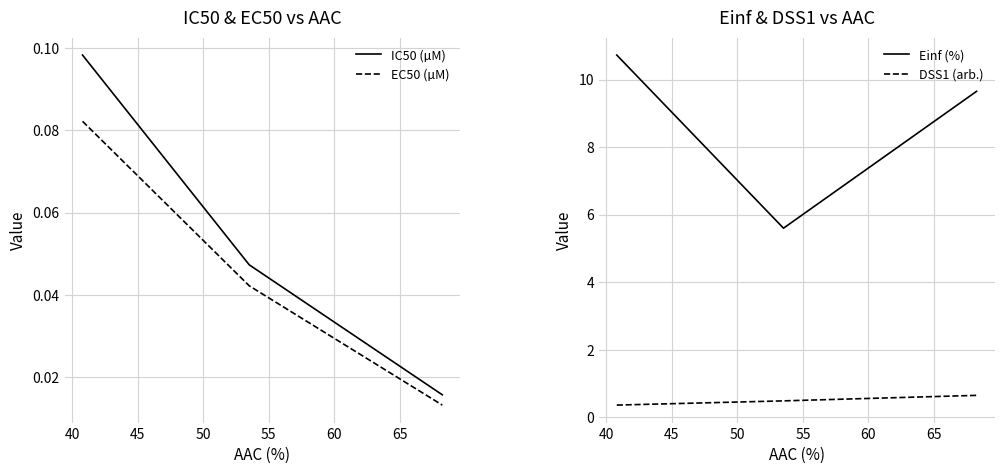

What is the greatest value displayed?

10.7